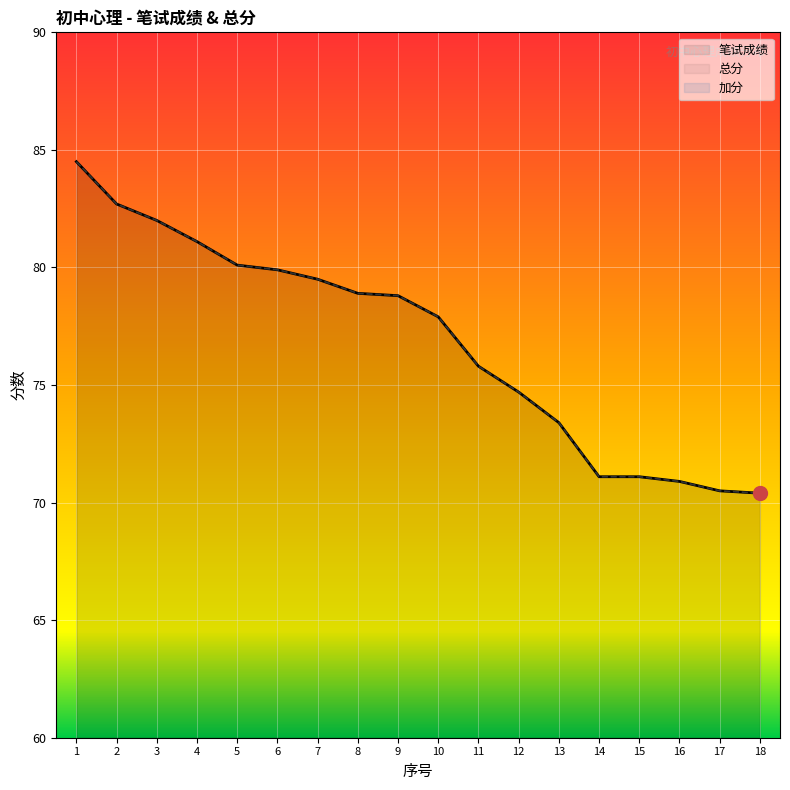

Which series has the largest range (max minus min)?

笔试成绩